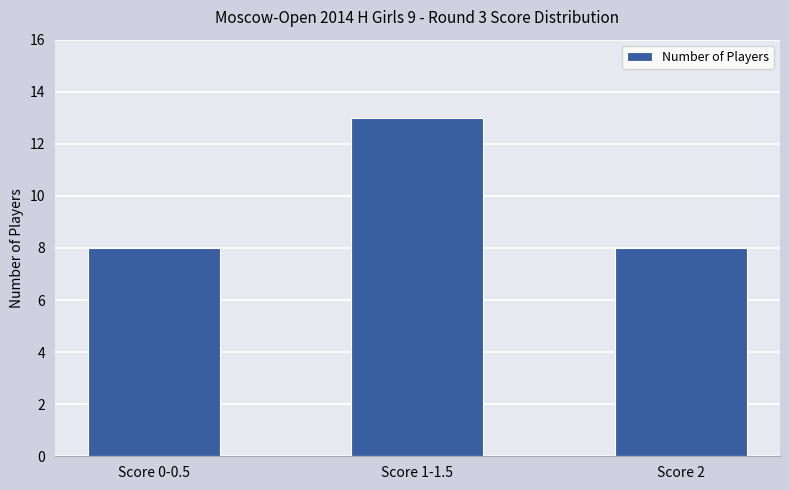

Reading right to left, transcribe all the data shown in this chart.

8	13	8